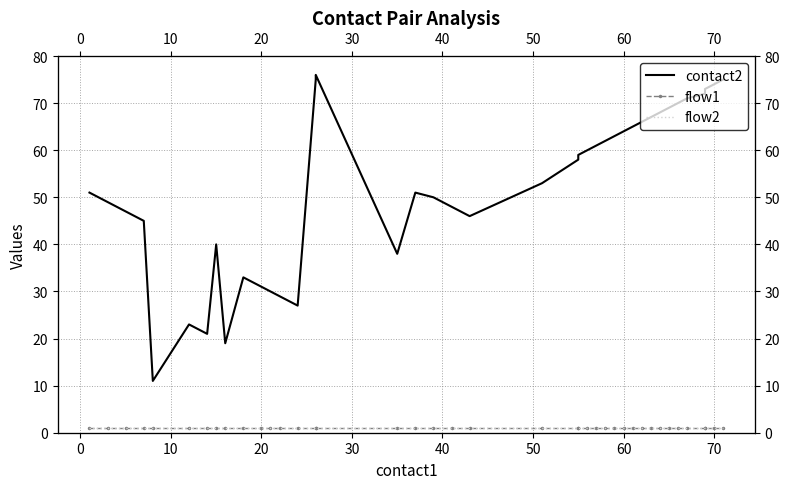

True or false: flow2 and contact2 intersect in this chart.

False